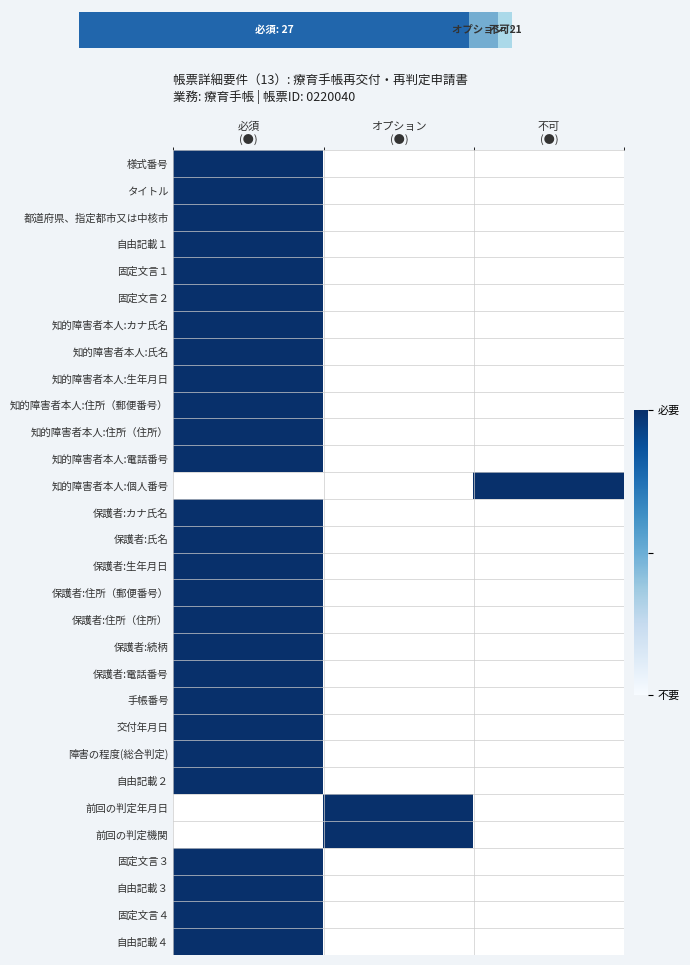

Which category has the highest value across all series?

必須